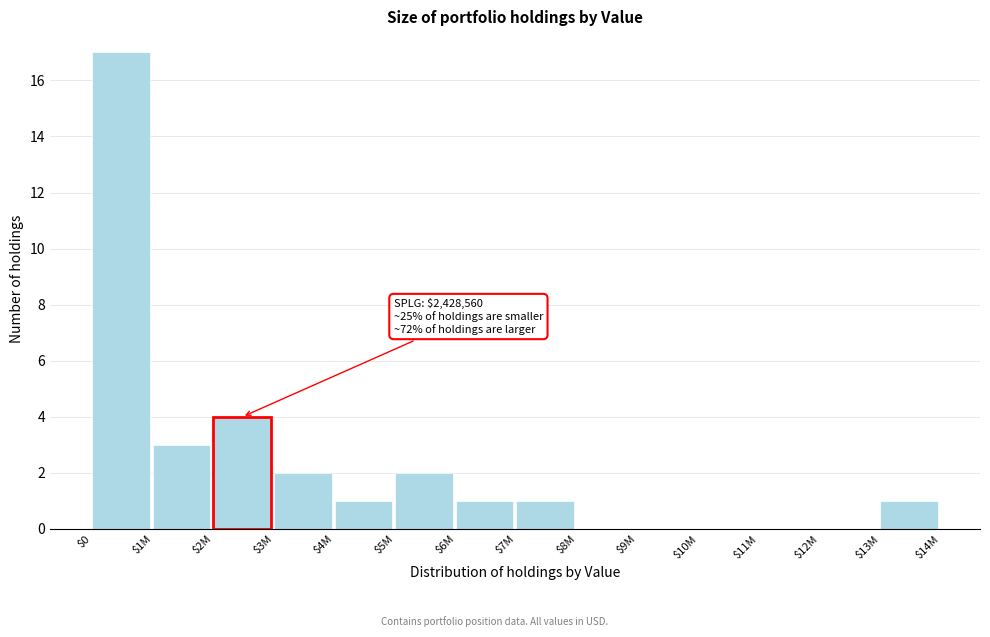

What is the greatest value displayed?

17